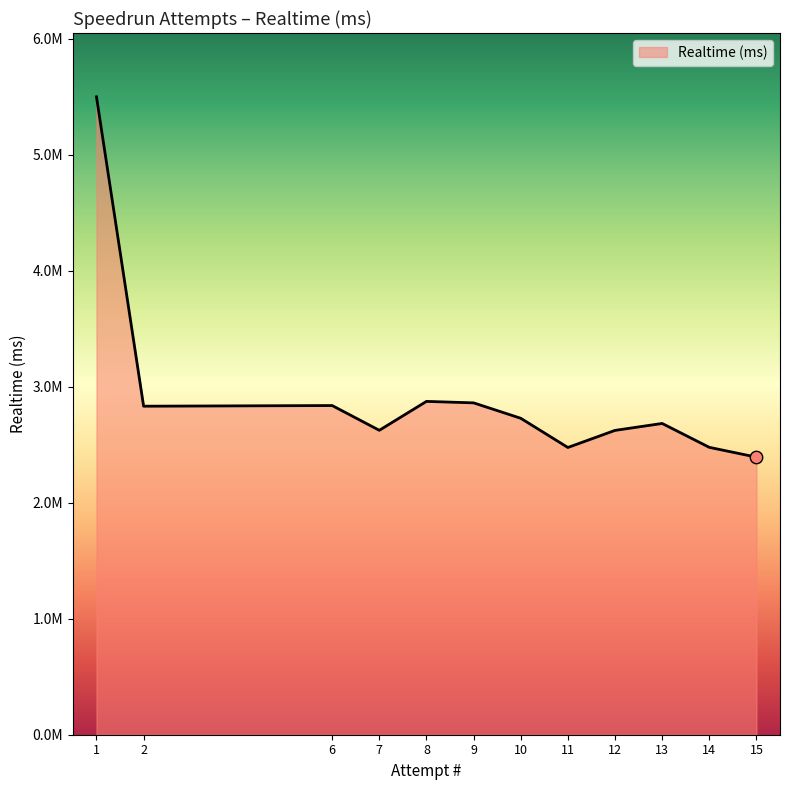

Does the chart have visible grid lines?

No